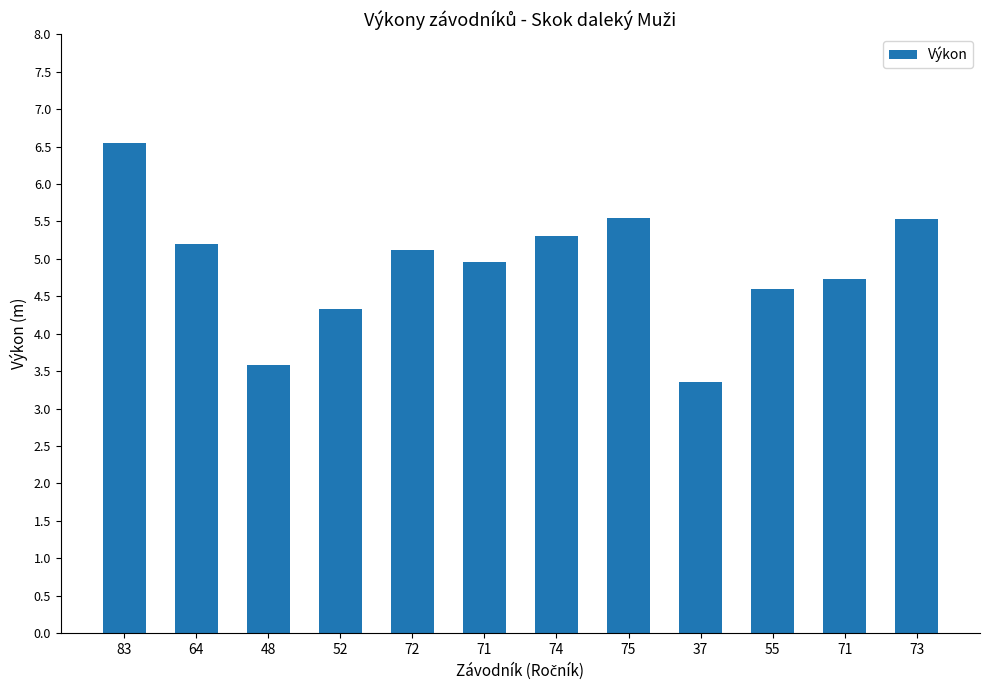

The value at 71 is 6.2. True or false?

False